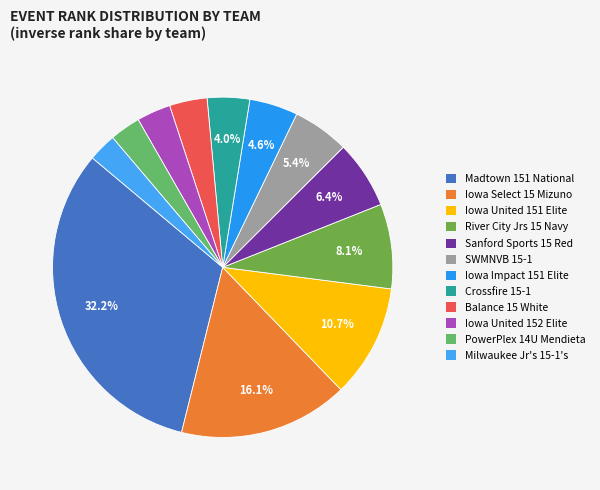

How many slices are in this pie chart?

12